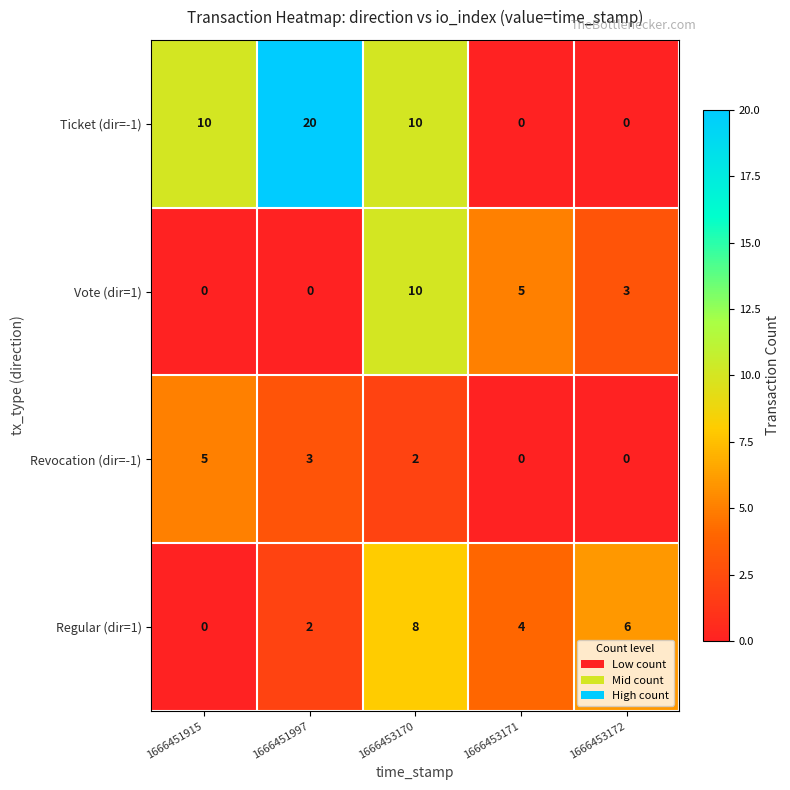

Where does the Vote (dir=1) series first go above 3?

1666453170